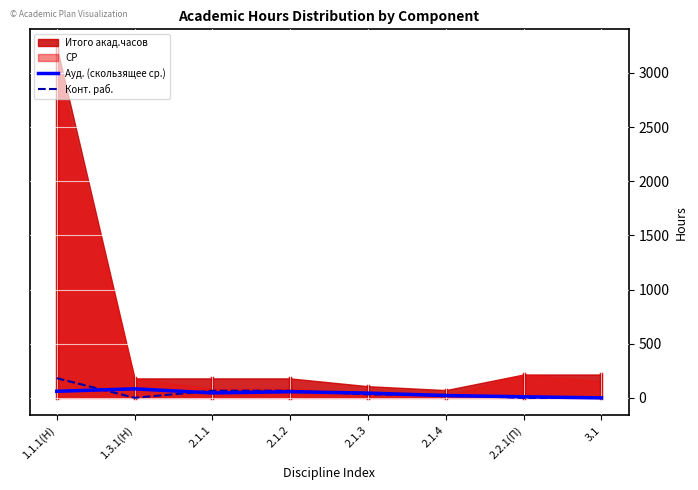

How many values in the Ауд. (скользящее ср.) series are below 45?

4